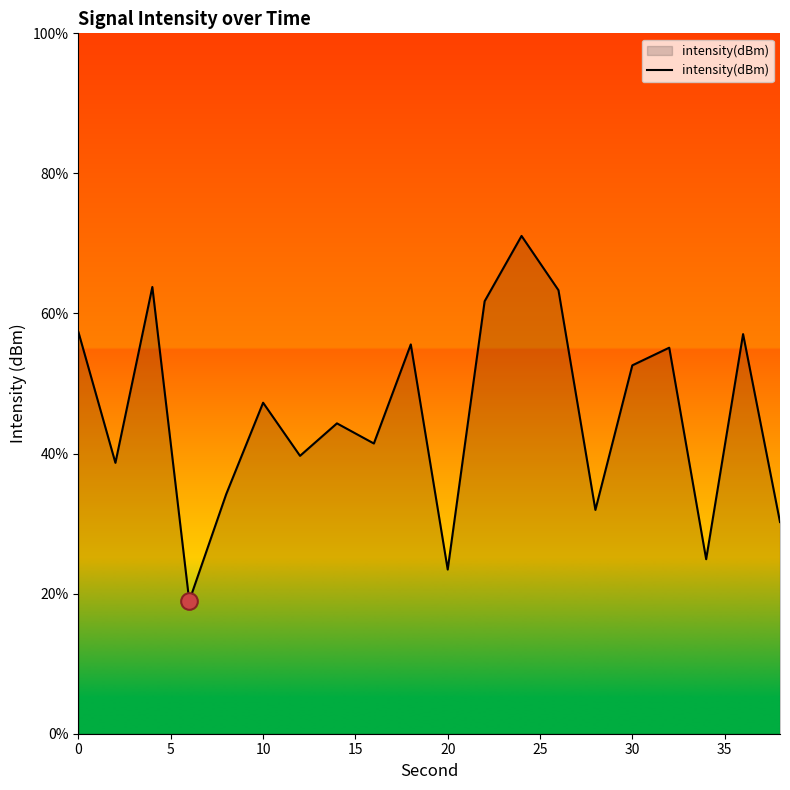

What is the difference between the maximum and minimum values?

52.1